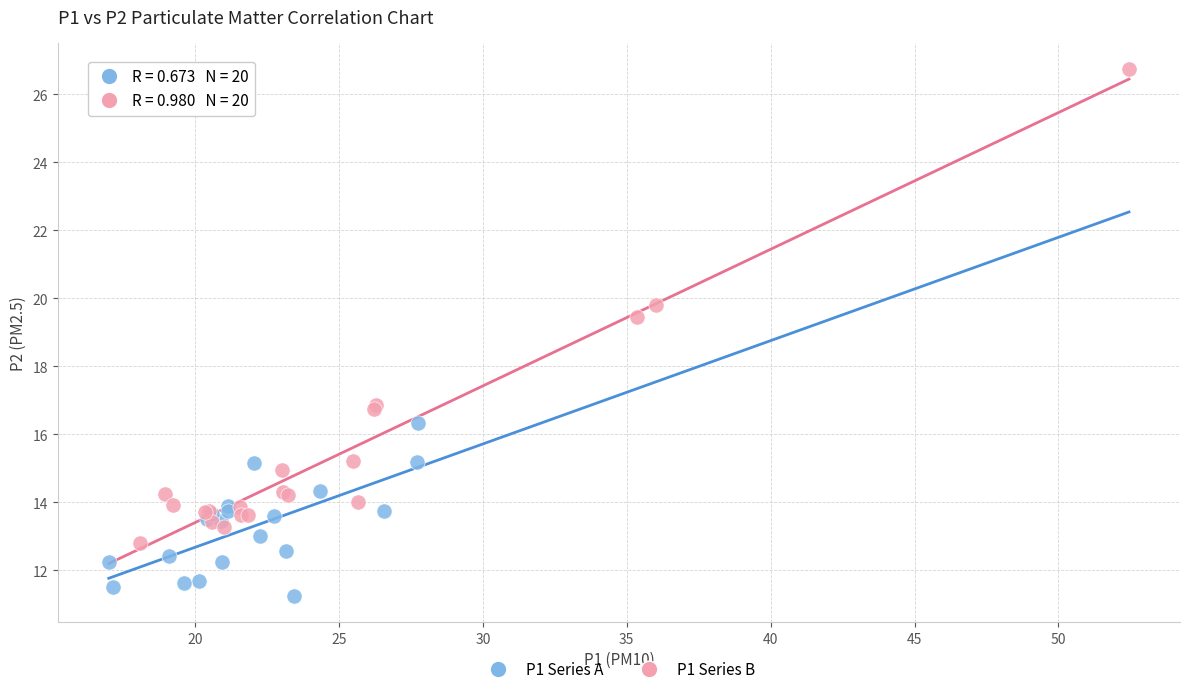

Which series reaches the minimum Y coordinate?

P1 Series A